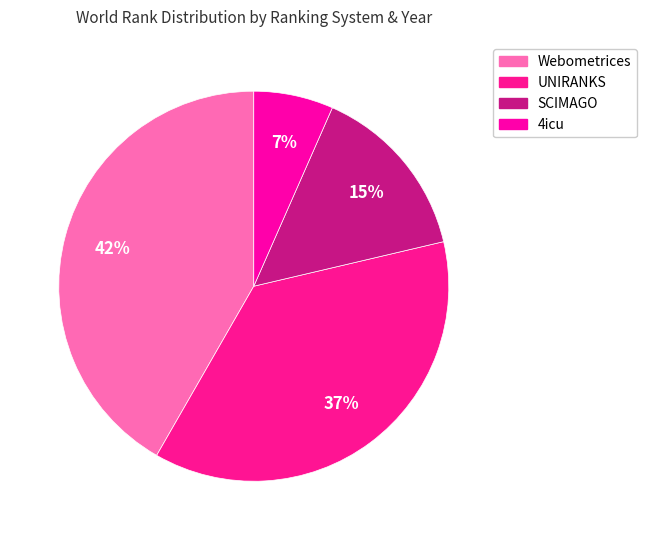

Is there a majority slice in this chart?

No